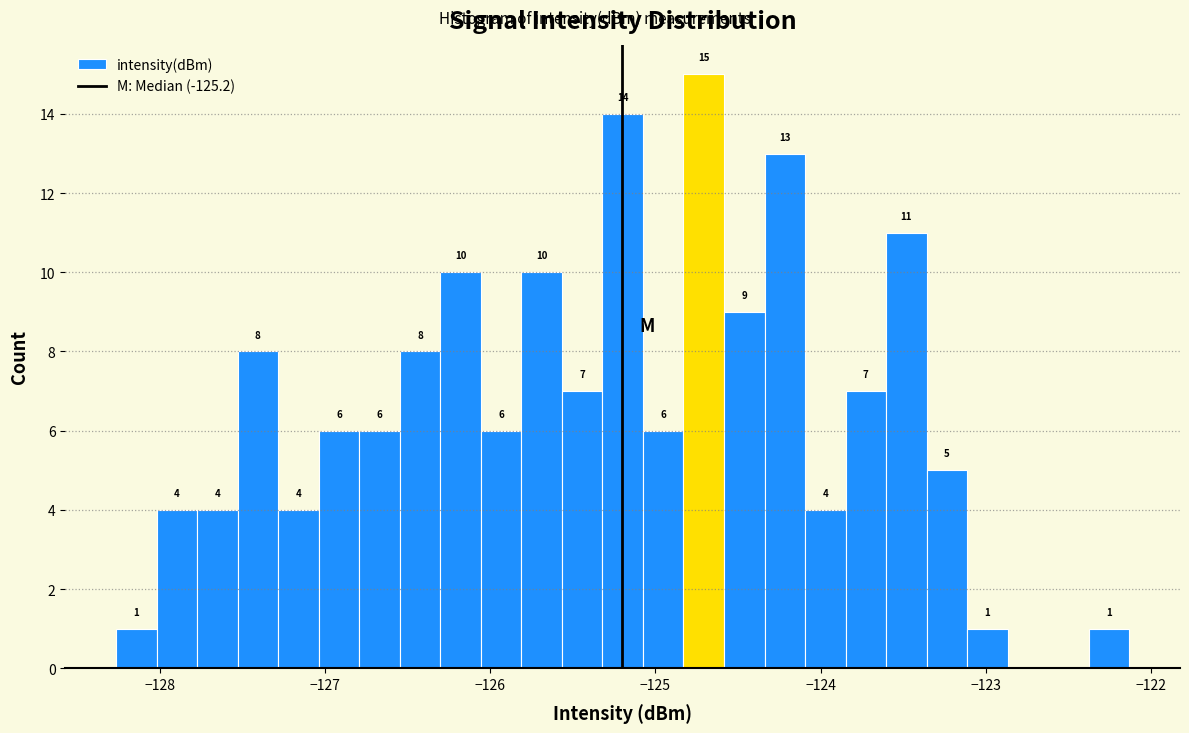

Around what value on the x-axis is the tallest bar? Give the approximate position of its centre, as read against the axis.

-124.7